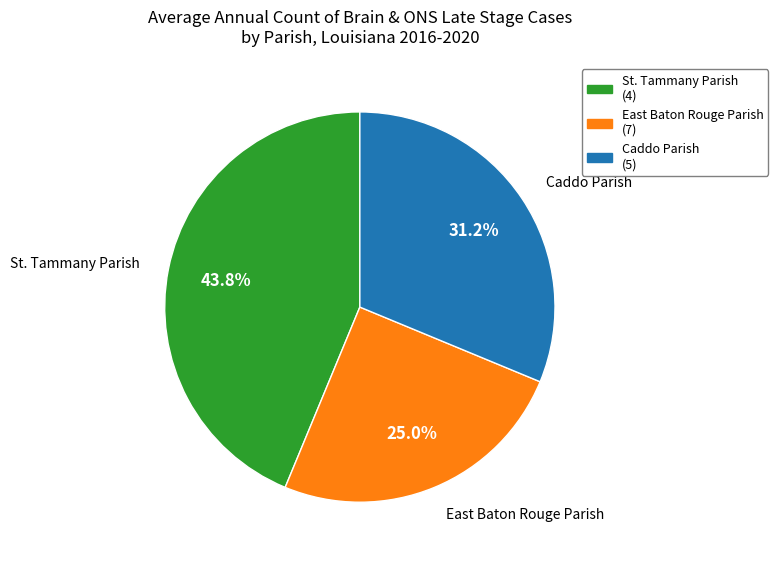

Which category has the smallest portion of the pie?

East Baton Rouge Parish